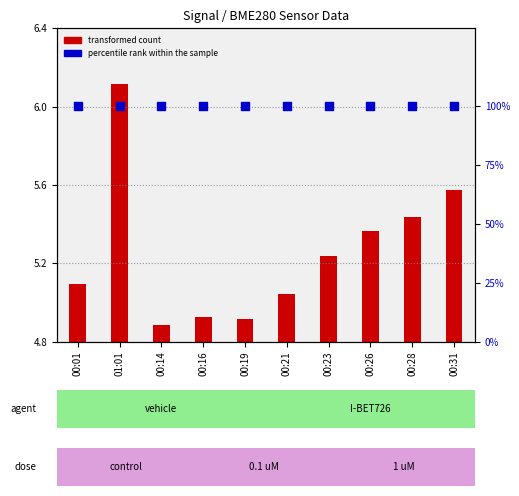

Which series has the largest Y range (max minus min)?

transformed count